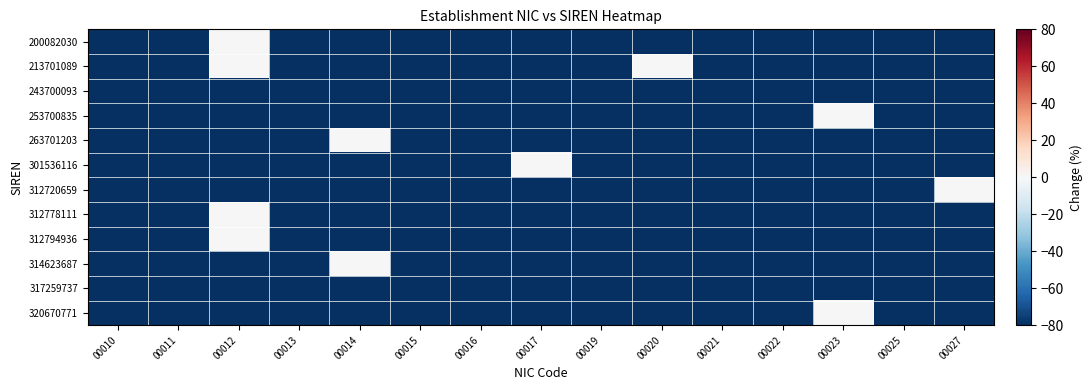

Reading left to right, what are all the values shown in this chart?

200082030: 00010=-80	00011=-80	00012=0	00013=-80	00014=-80	00015=-80	00016=-80	00017=-80	00019=-80	00020=-80	00021=-80	00022=-80	00023=-80	00025=-80	00027=-80
213701089: 00010=-80	00011=-80	00012=0	00013=-80	00014=-80	00015=-80	00016=-80	00017=-80	00019=-80	00020=0	00021=-80	00022=-80	00023=-80	00025=-80	00027=-80
243700093: 00010=-80	00011=-80	00012=-80	00013=-80	00014=-80	00015=-80	00016=-80	00017=-80	00019=-80	00020=-80	00021=-80	00022=-80	00023=-80	00025=-80	00027=-80
253700835: 00010=-80	00011=-80	00012=-80	00013=-80	00014=-80	00015=-80	00016=-80	00017=-80	00019=-80	00020=-80	00021=-80	00022=-80	00023=0	00025=-80	00027=-80
263701203: 00010=-80	00011=-80	00012=-80	00013=-80	00014=0	00015=-80	00016=-80	00017=-80	00019=-80	00020=-80	00021=-80	00022=-80	00023=-80	00025=-80	00027=-80
301536116: 00010=-80	00011=-80	00012=-80	00013=-80	00014=-80	00015=-80	00016=-80	00017=0	00019=-80	00020=-80	00021=-80	00022=-80	00023=-80	00025=-80	00027=-80
312720659: 00010=-80	00011=-80	00012=-80	00013=-80	00014=-80	00015=-80	00016=-80	00017=-80	00019=-80	00020=-80	00021=-80	00022=-80	00023=-80	00025=-80	00027=0
312778111: 00010=-80	00011=-80	00012=0	00013=-80	00014=-80	00015=-80	00016=-80	00017=-80	00019=-80	00020=-80	00021=-80	00022=-80	00023=-80	00025=-80	00027=-80
312794936: 00010=-80	00011=-80	00012=0	00013=-80	00014=-80	00015=-80	00016=-80	00017=-80	00019=-80	00020=-80	00021=-80	00022=-80	00023=-80	00025=-80	00027=-80
314623687: 00010=-80	00011=-80	00012=-80	00013=-80	00014=0	00015=-80	00016=-80	00017=-80	00019=-80	00020=-80	00021=-80	00022=-80	00023=-80	00025=-80	00027=-80
317259737: 00010=-80	00011=-80	00012=-80	00013=-80	00014=-80	00015=-80	00016=-80	00017=-80	00019=-80	00020=-80	00021=-80	00022=-80	00023=-80	00025=-80	00027=-80
320670771: 00010=-80	00011=-80	00012=-80	00013=-80	00014=-80	00015=-80	00016=-80	00017=-80	00019=-80	00020=-80	00021=-80	00022=-80	00023=0	00025=-80	00027=-80